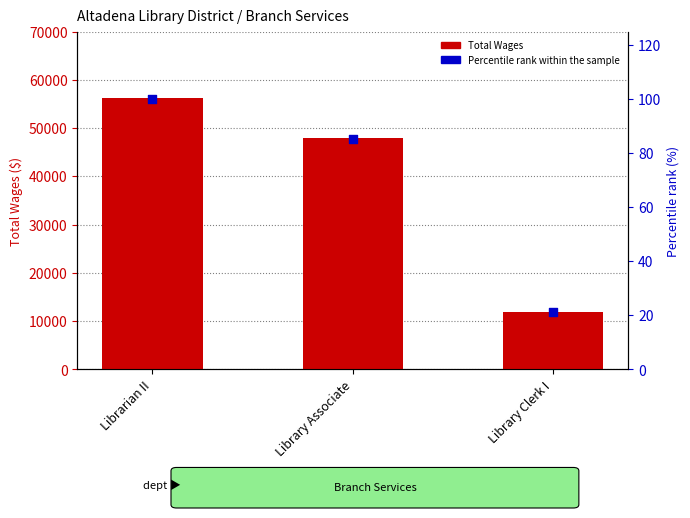

Which series reaches the maximum Y coordinate?

Total Wages